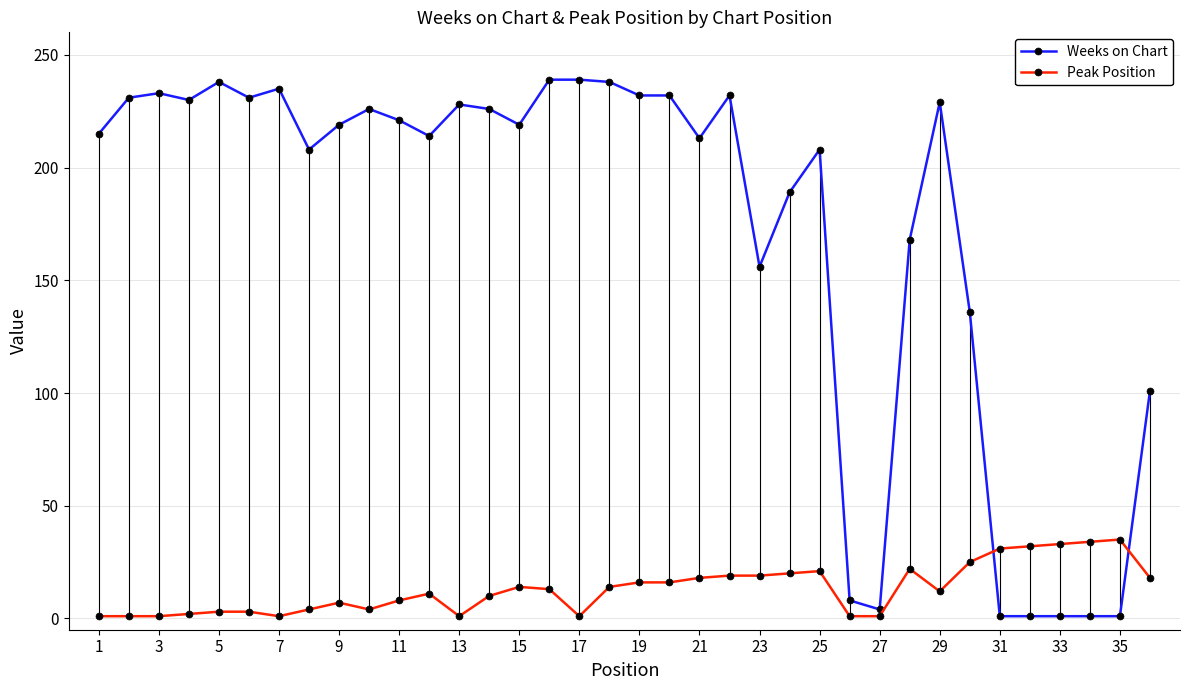

What is the highest value of the Weeks on Chart series?

239